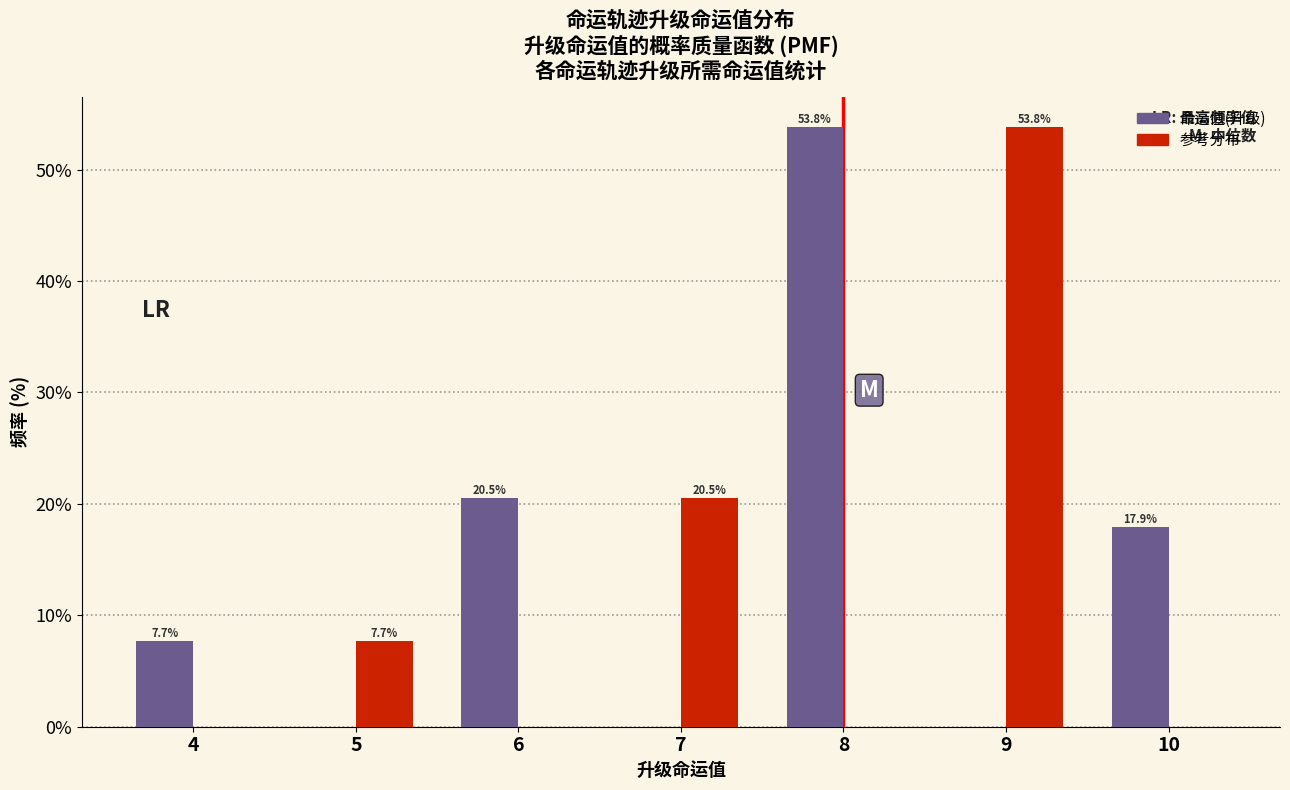

Reading left to right, extract all data points from this chart.

命运值(升级): 4=7.7	5=0.0	6=20.5	7=0.0	8=53.8	9=0.0	10=17.9
参考分布: 4=0.0	5=7.7	6=0.0	7=20.5	8=0.0	9=53.8	10=0.0